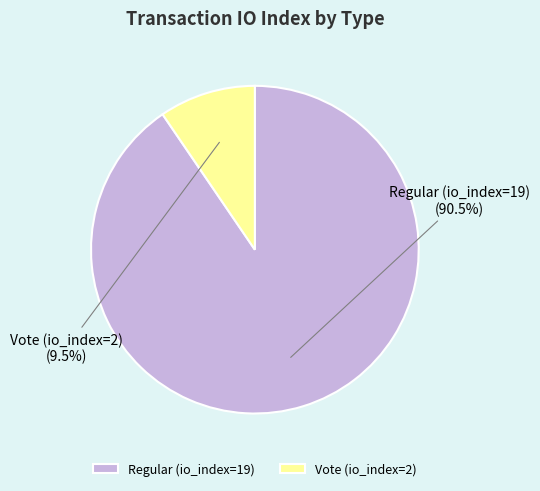

Which has a higher value, Vote (io_index=2) or Regular (io_index=19)?

Regular (io_index=19)